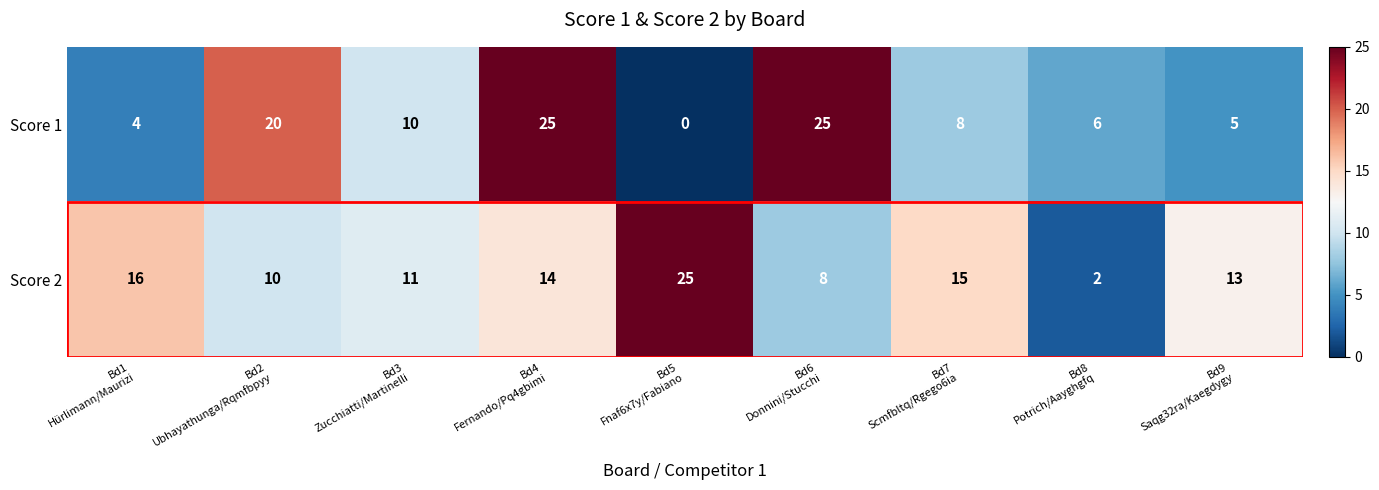

Which series has the widest spread of values?

Score 1